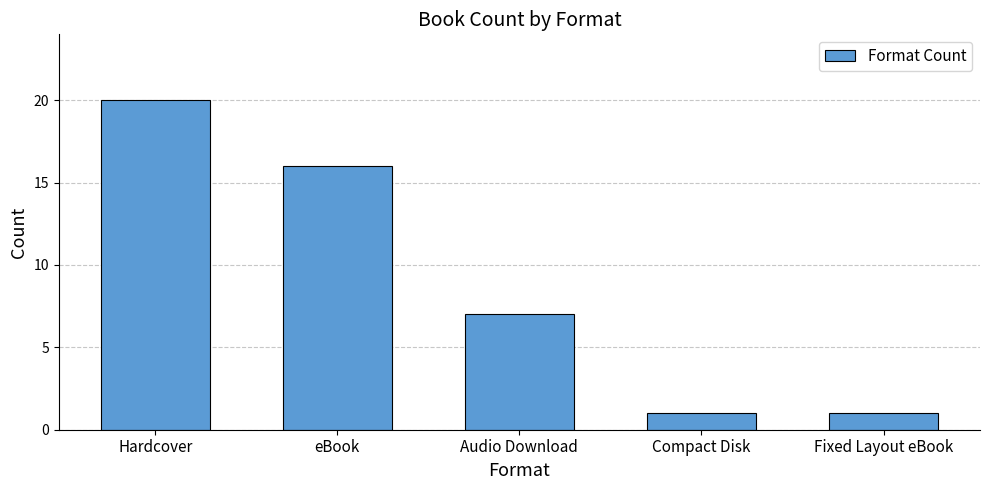

What is the sum of the values at Compact Disk and Audio Download?

8